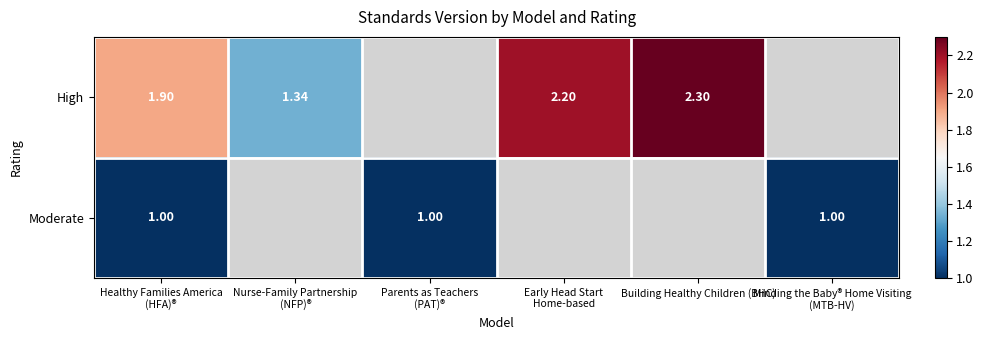

At how many categories does at least one series exceed 1?

4